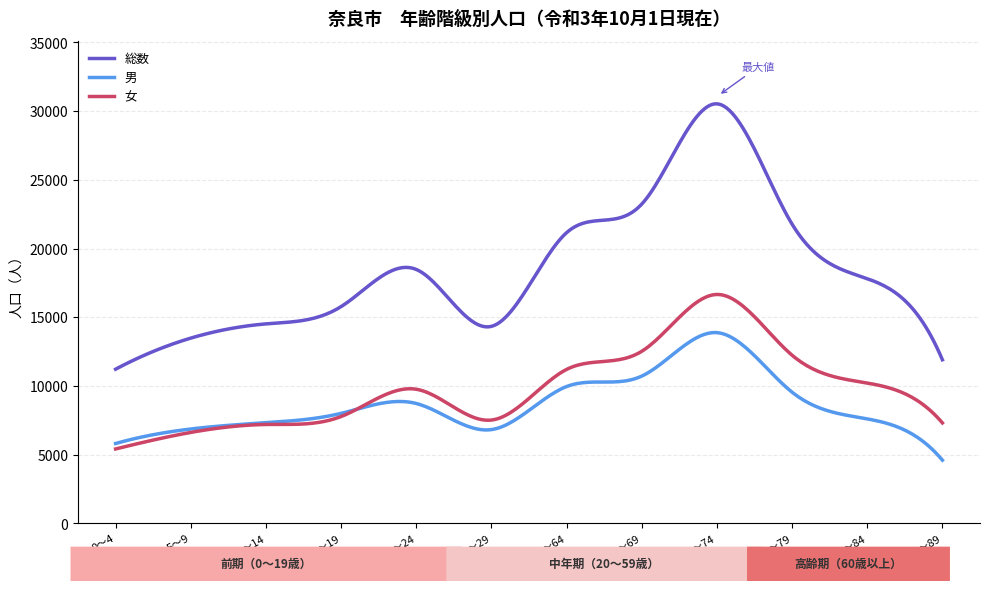

What is the highest value of the 女 series?

16653.4